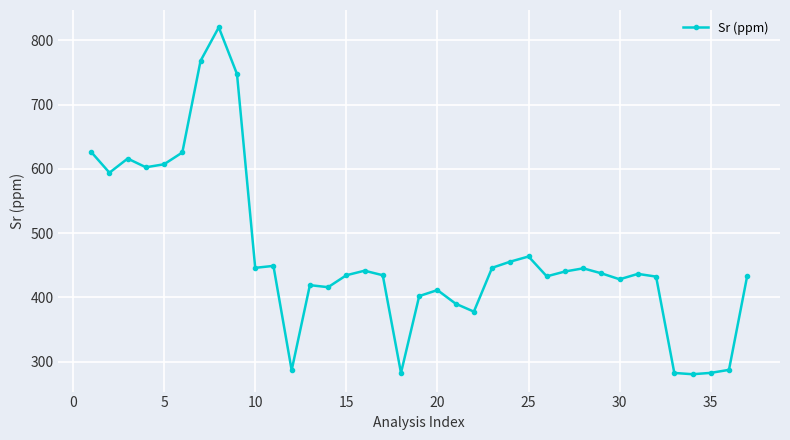

What is the minimum value shown in the chart?

280.5